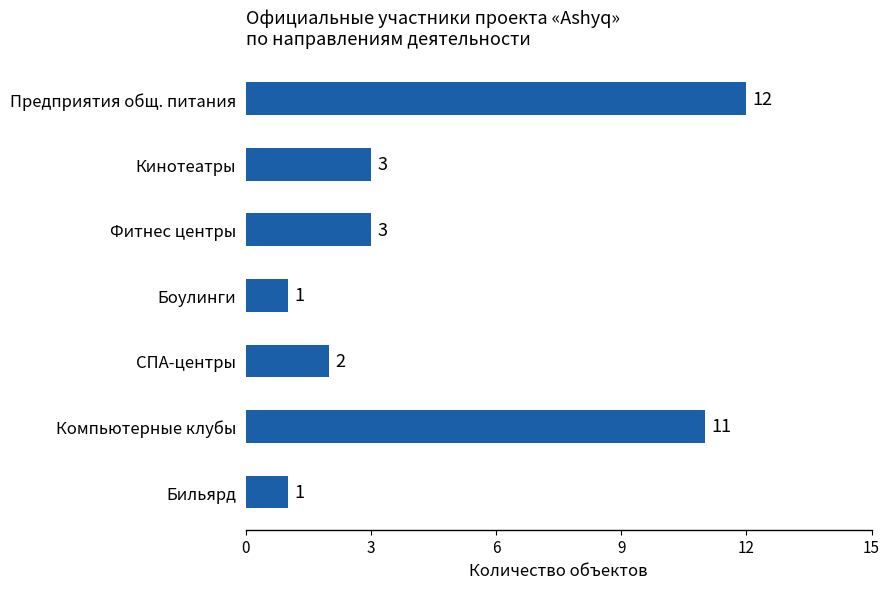

Is it true that the value at Бильярд is 1?

True